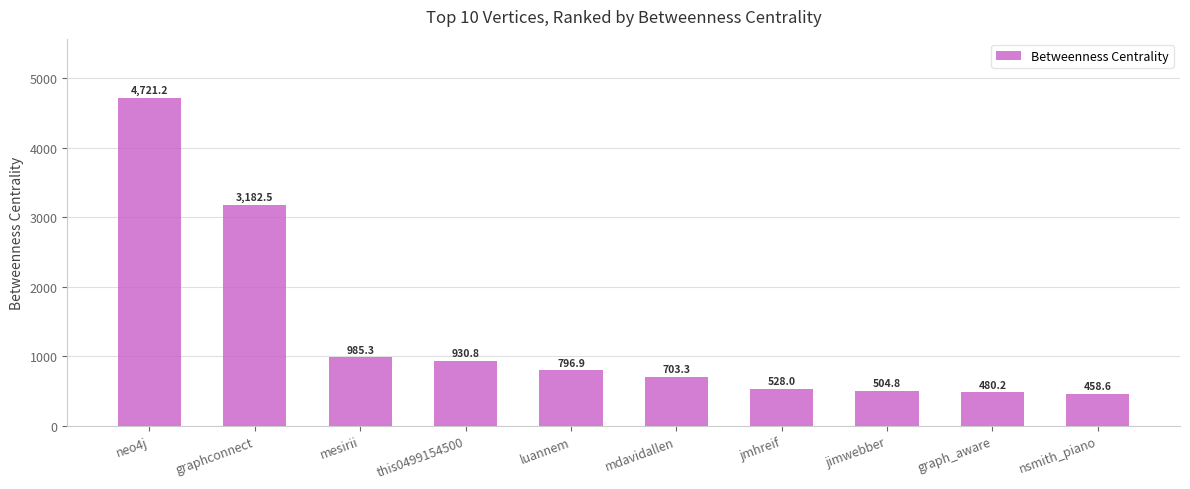

The value at graph_aware is 480.2. True or false?

True